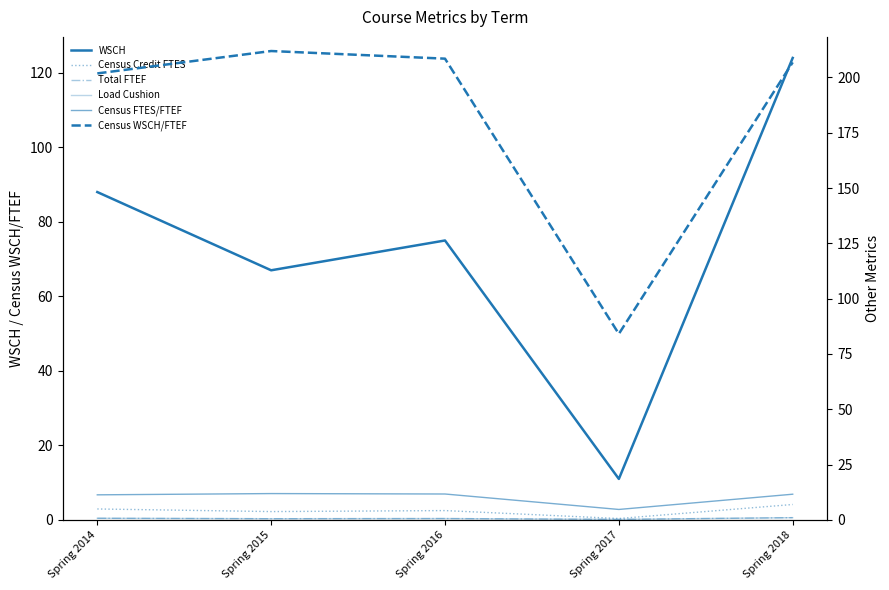

List the series in order of their peak value, highest first.

Census WSCH/FTEF, WSCH, Census FTES/FTEF, Census Credit FTES, Total FTEF, Load Cushion